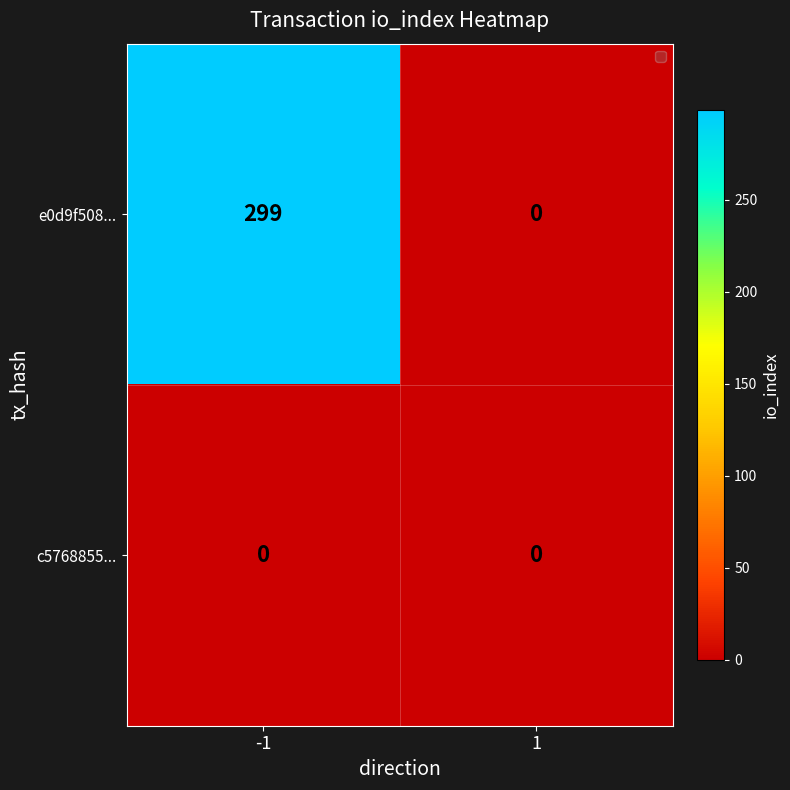

Rank the series at -1 from highest to lowest value.

e0d9f508..., c5768855...